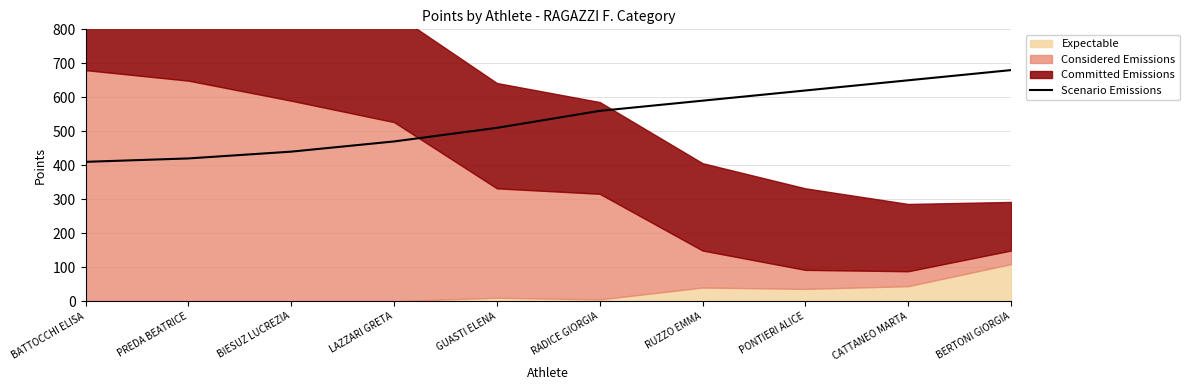

What is the difference between the maximum and minimum values?

270